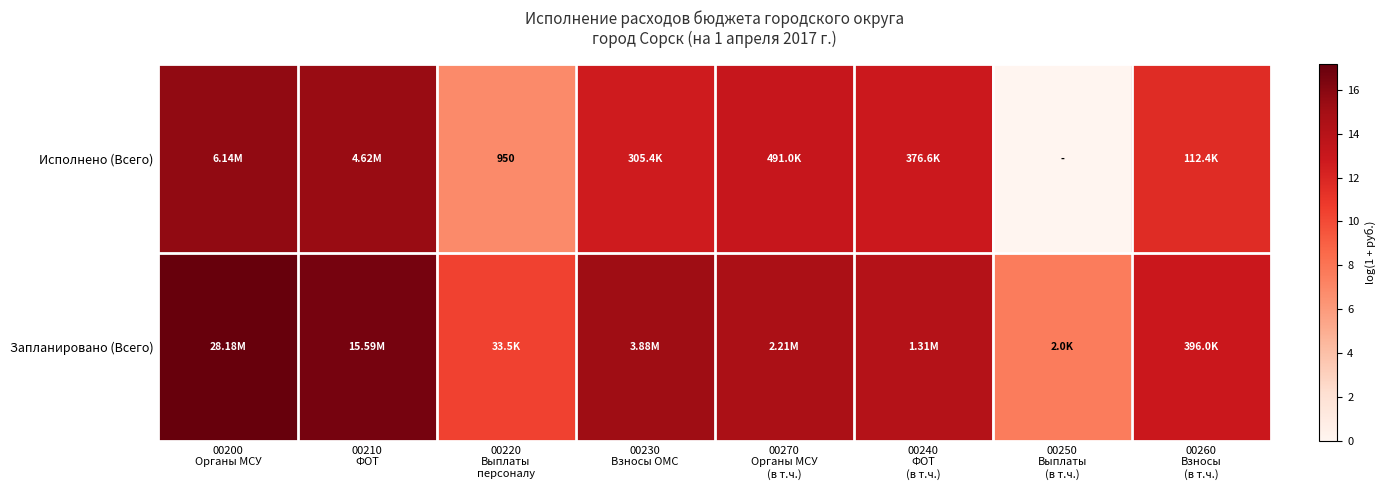

How many data points in Исполнено (Всего) are less than 12?

3